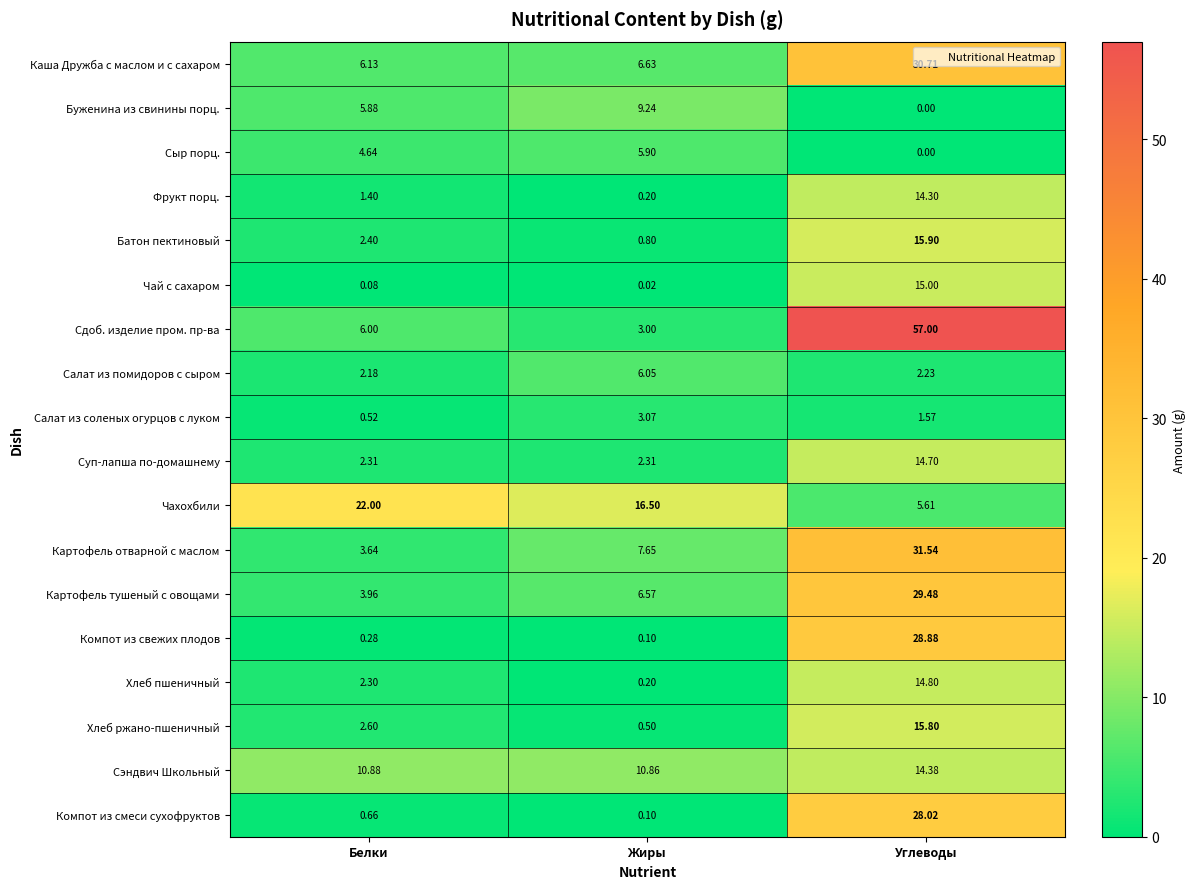

Which series has the largest total across all categories?

Сдоб. изделие пром. пр-ва